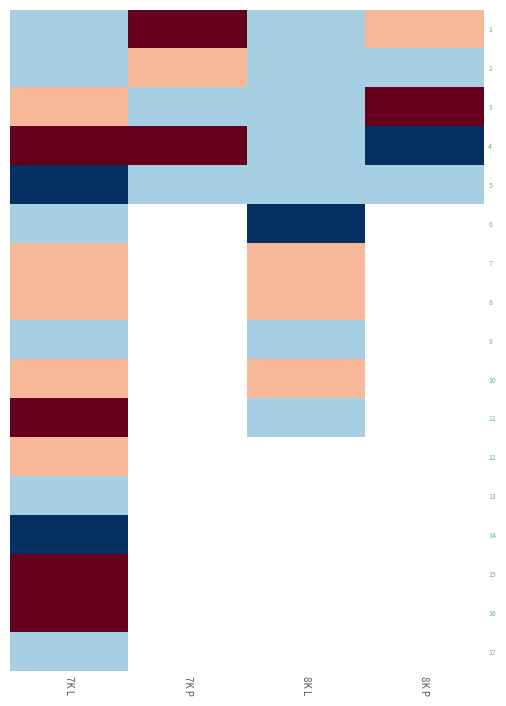

At which category is the sum across all series the highest?

7K L